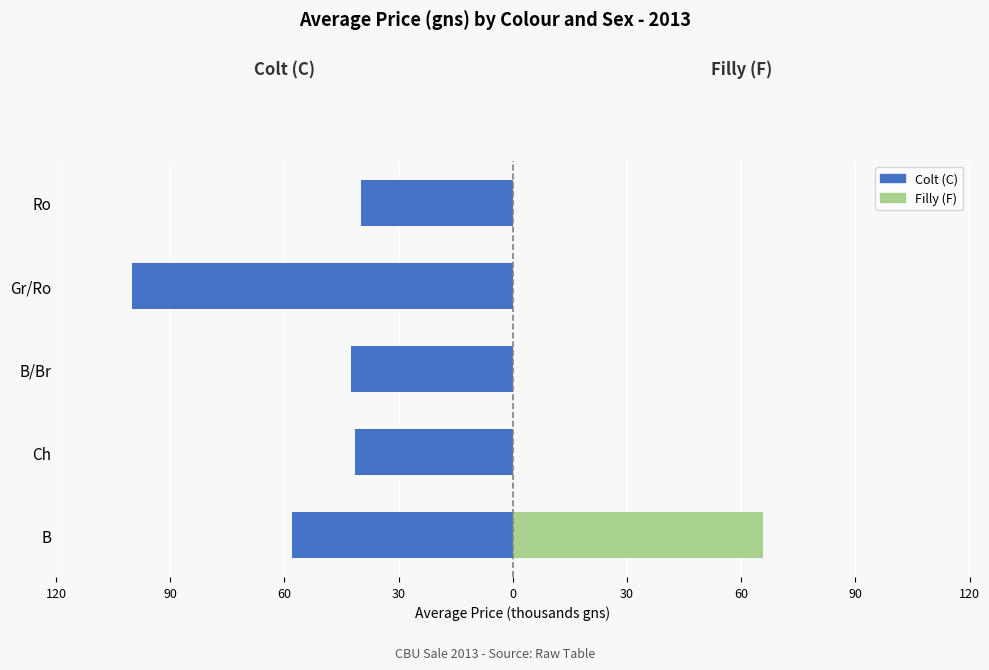

What is the difference between the Filly (F) values at Gr/Ro and B?

65.7